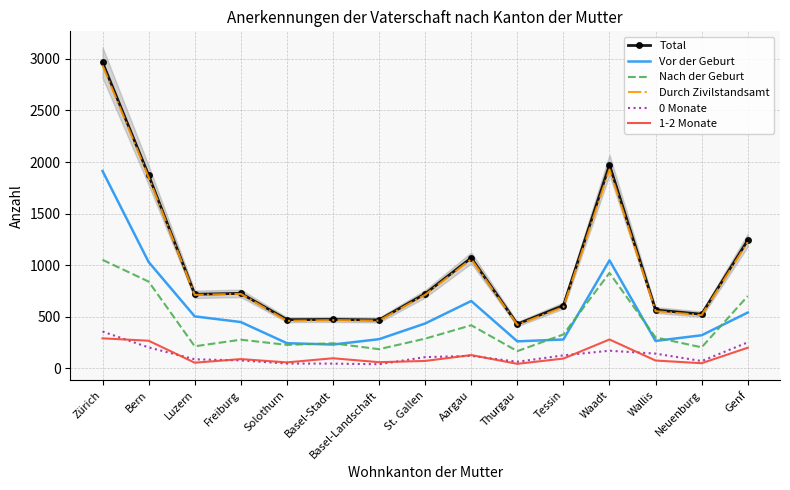

At which label is 0 Monate closest to 198?

Bern